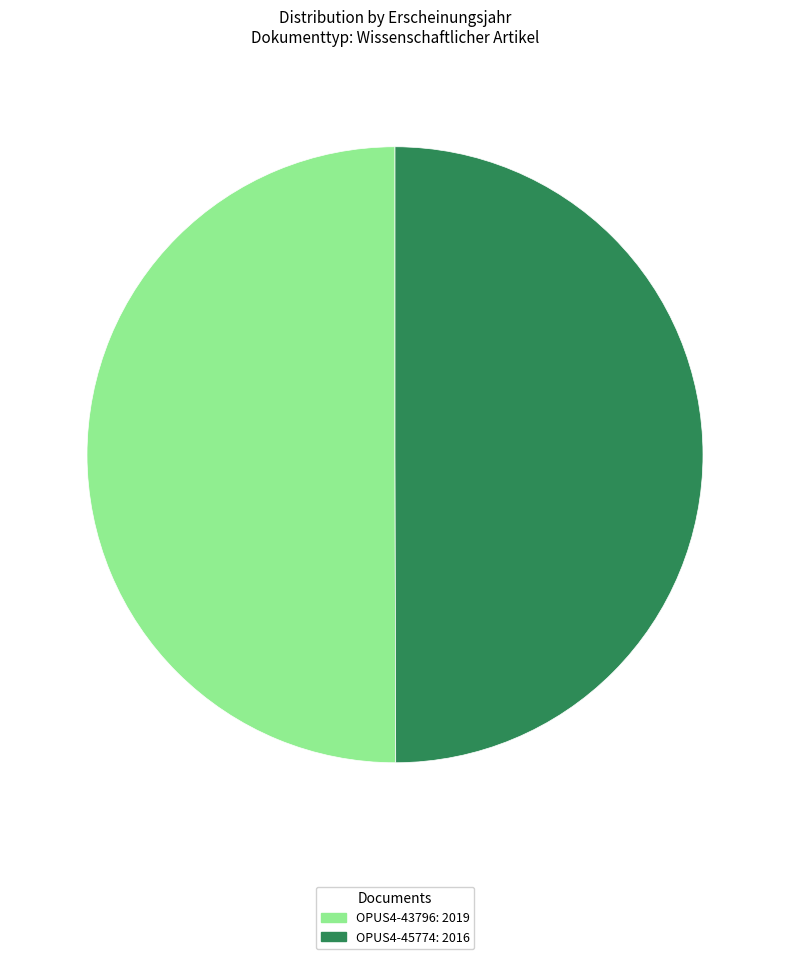

The OPUS4-43796 slice represents 50% of the pie. True or false?

True